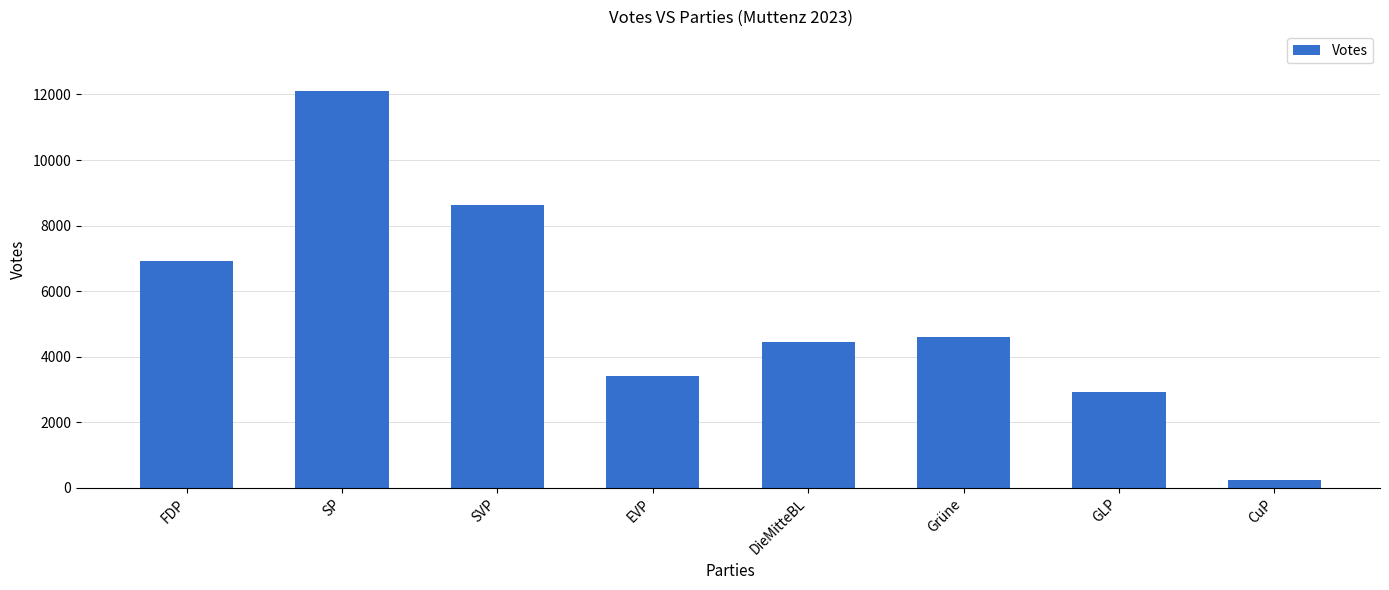

List the labels in order of value, largest first.

SP, SVP, FDP, Grüne, DieMitteBL, EVP, GLP, CuP